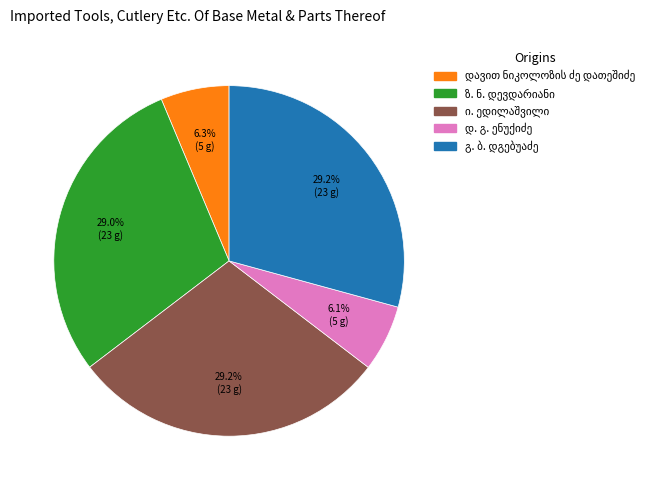

Is there a majority slice in this chart?

No